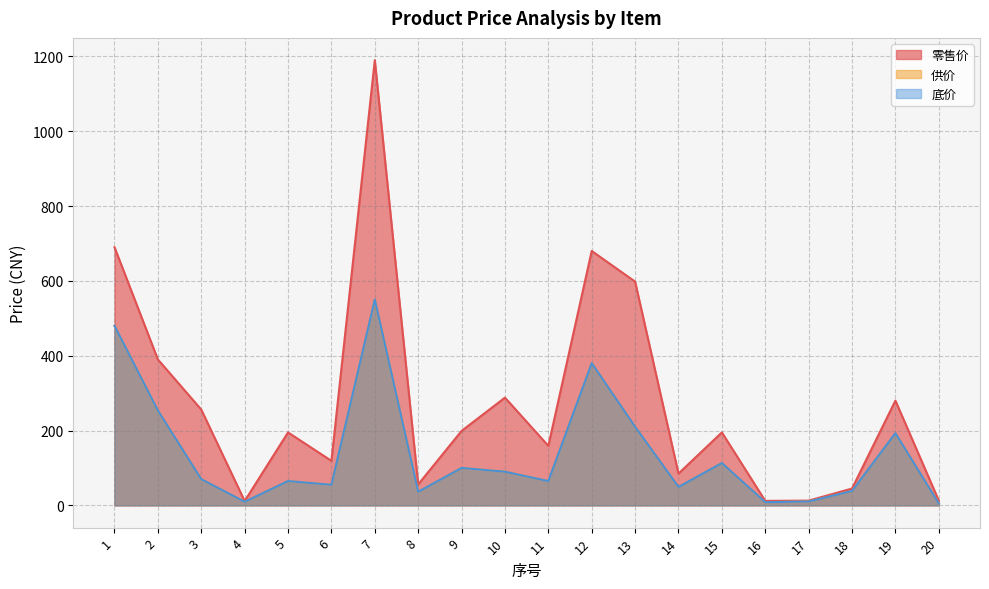

Reading right to left, what are all the values shown in this chart?

零售价: 20=12.8	19=280.0	18=45.0	17=12.7	16=12.0	15=195.0	14=85.0	13=598.0	12=680.0	11=159.0	10=288.0	9=199.0	8=56.0	7=1190.0	6=119.0	5=195.0	4=11.6	3=256.0	2=390.0	1=690.0
供价: 20=4.8	19=193.0	18=38.5	17=10.4	16=8.5	15=113.1	14=49.3	13=210.0	12=380.0	11=65.0	10=90.0	9=100.0	8=36.4	7=550.0	6=55.0	5=65.0	4=9.6	3=70.0	2=253.5	1=480.0
底价: 20=4.8	19=193.0	18=38.5	17=10.4	16=8.5	15=113.1	14=49.3	13=210.0	12=380.0	11=65.0	10=90.0	9=100.0	8=36.4	7=550.0	6=55.0	5=65.0	4=9.6	3=70.0	2=253.5	1=480.0